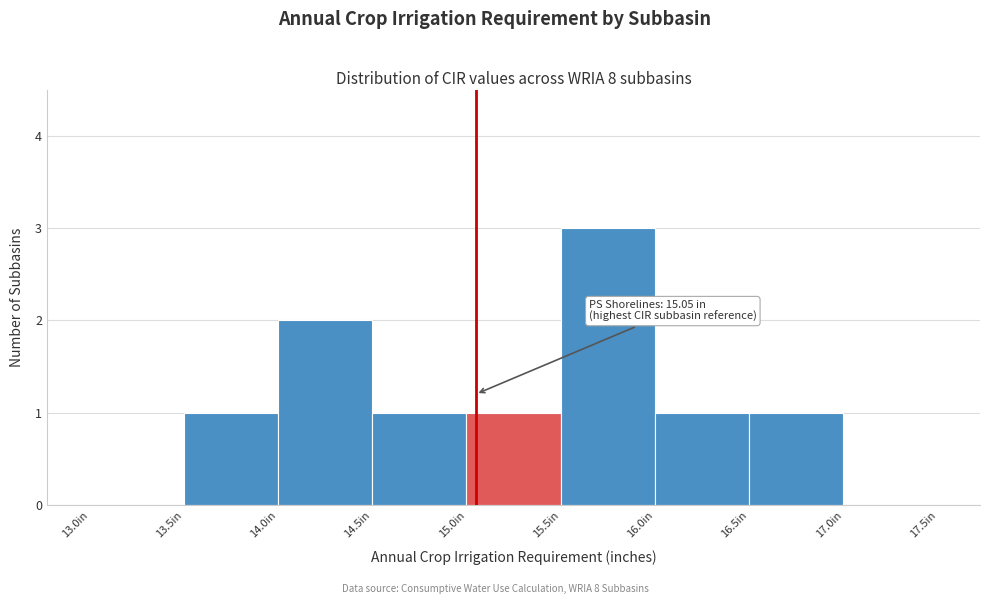

Over which range of the x-axis is the bar tallest?

15.5 to 16.0